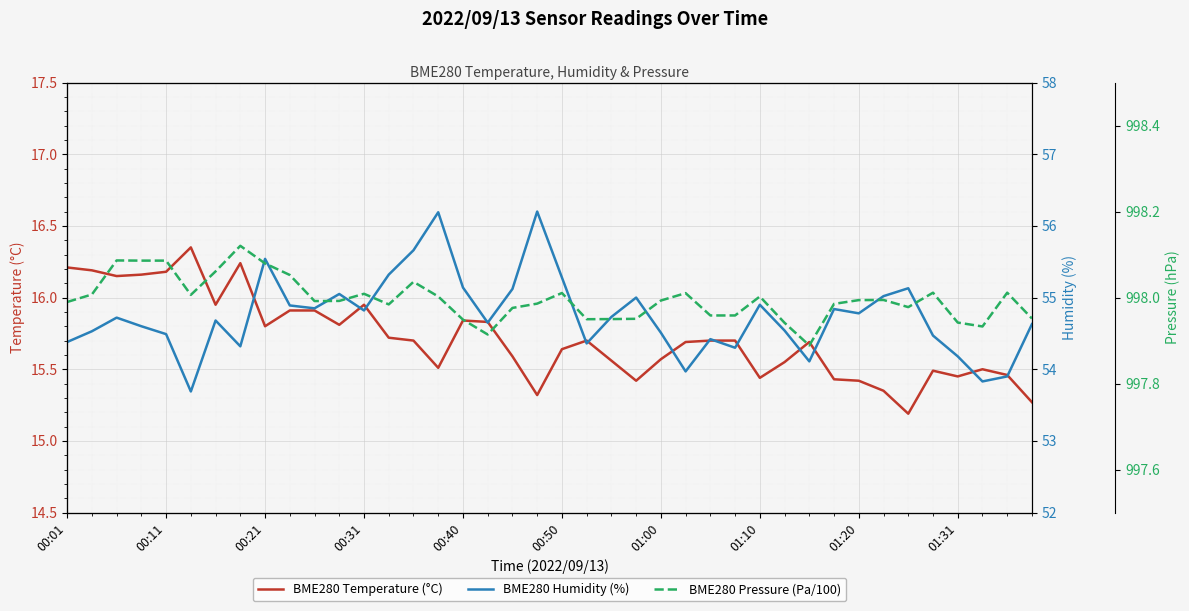

In BME280 Temperature (°C), how many points are lower than both neighbors (excluding endpoints)?

10